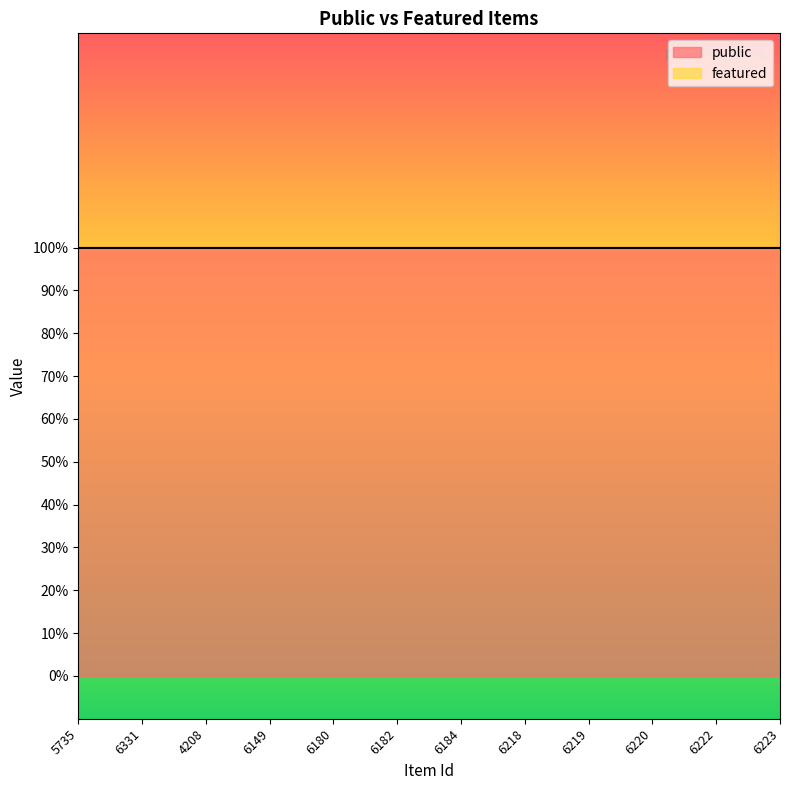

The public series shows 1 at 6331. True or false?

True